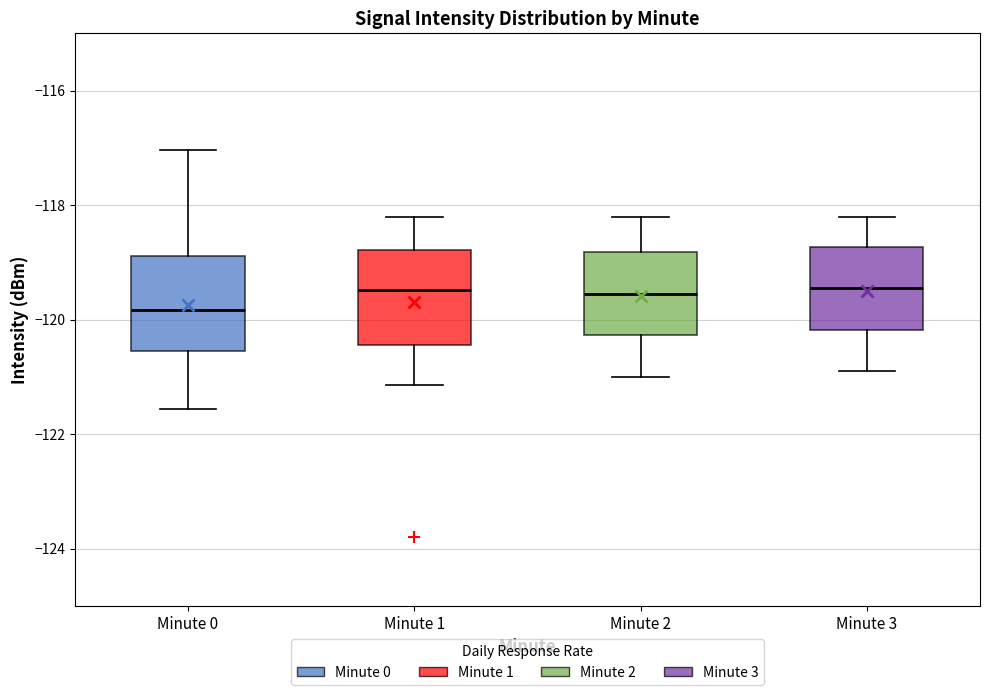

Where does the lower whisker of the box for Minute 3 end on the y-axis? The values are not printed on the chart, so give them approximately, as read against the axis.

-120.8